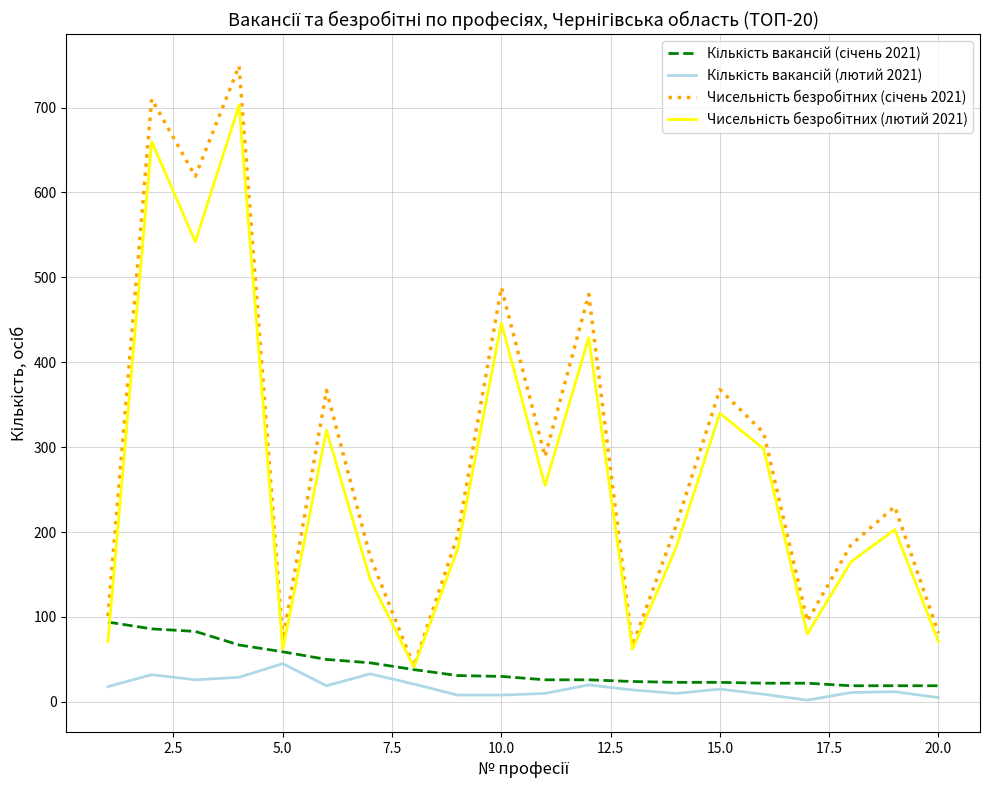

What is the greatest value displayed?

749